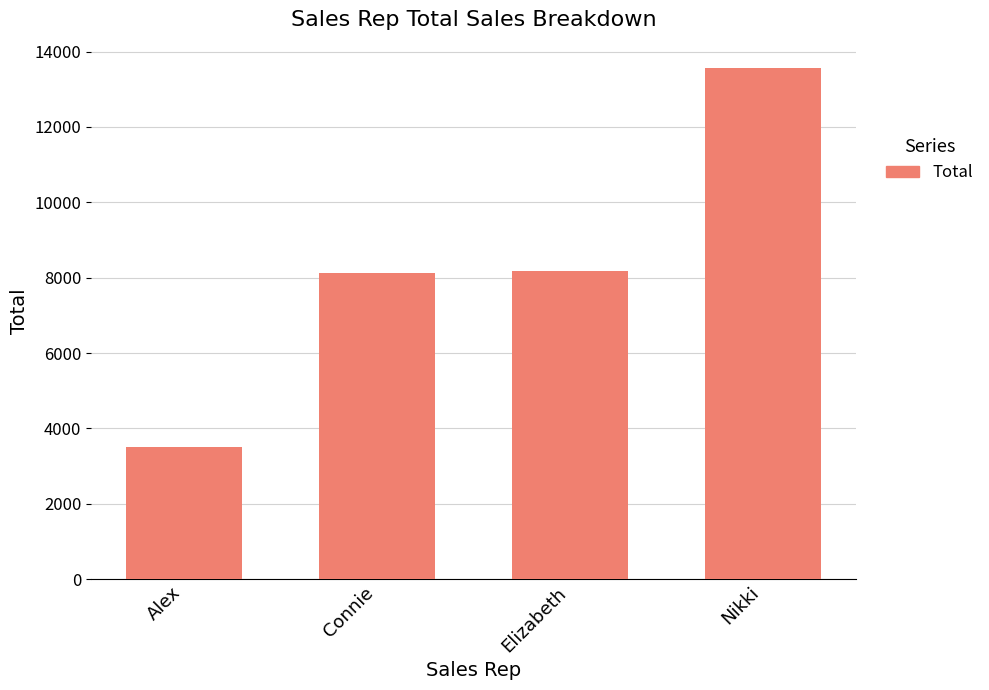

What is the sum of the values at Connie and Nikki?

21690